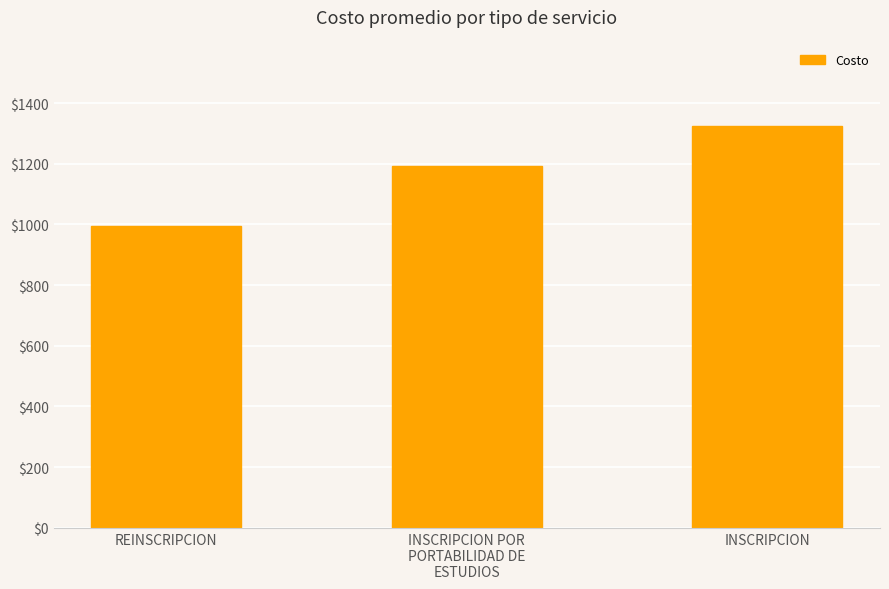

What is the change in value from INSCRIPCION POR
PORTABILIDAD DE
ESTUDIOS to INSCRIPCION?

+132